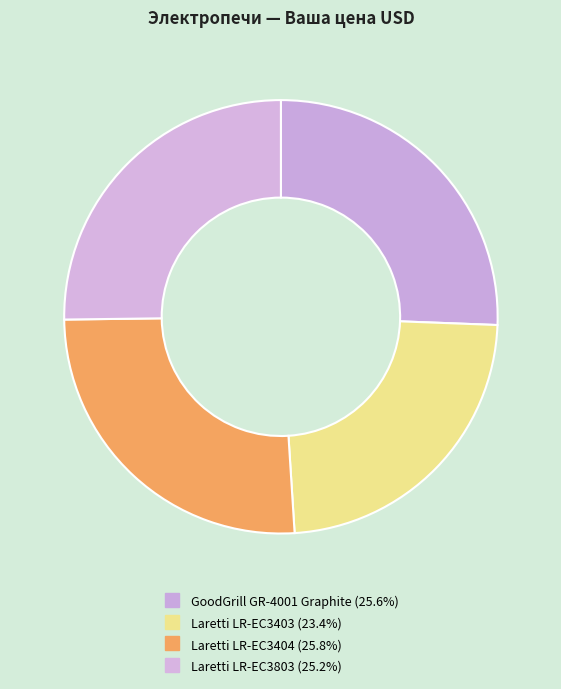

Which category has the biggest portion of the pie?

Laretti LR-EC3404